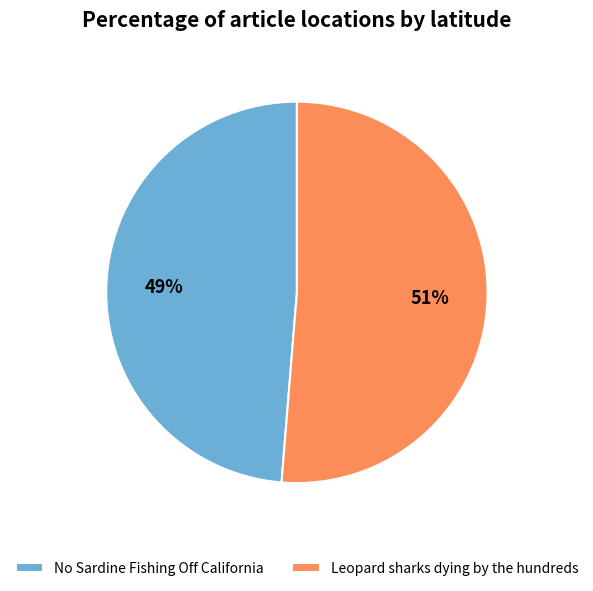

Combined, do Leopard sharks dying by the hundreds and No Sardine Fishing Off California account for over 50%?

Yes